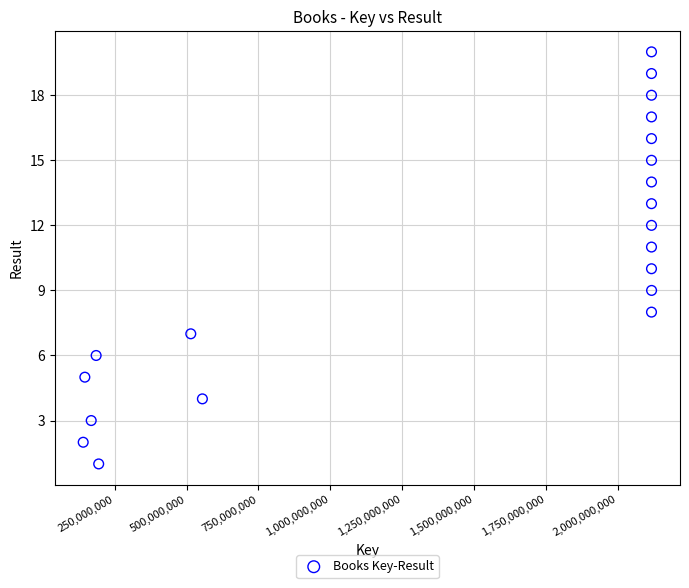

What is the range of Y values (max minus min)?

19